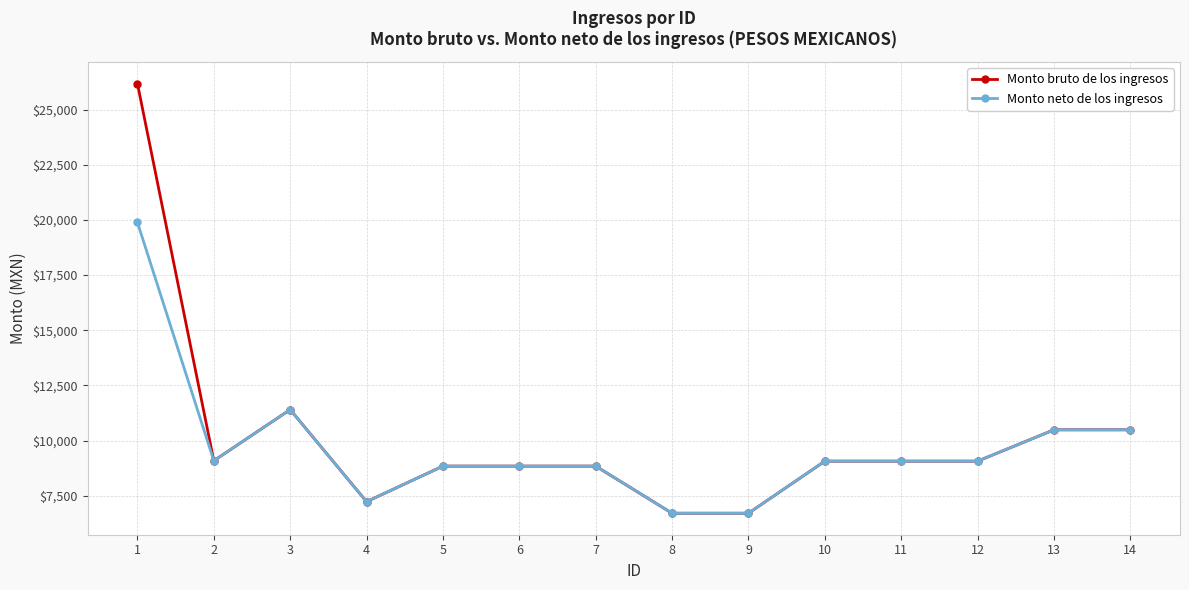

What is the total value across all series at 6?

17695.7